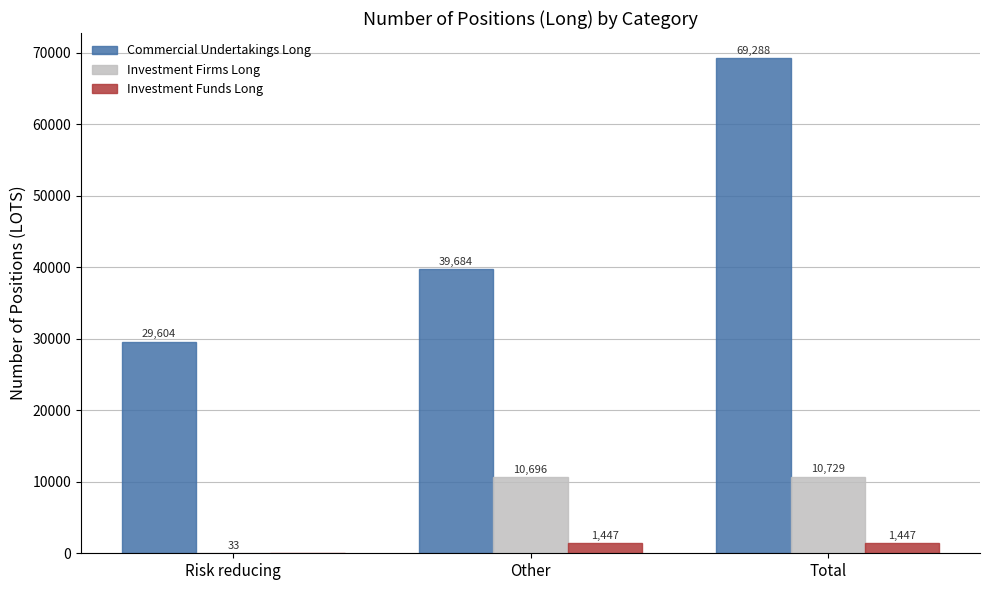

The value of Commercial Undertakings Long at Total is 69288.1. True or false?

True